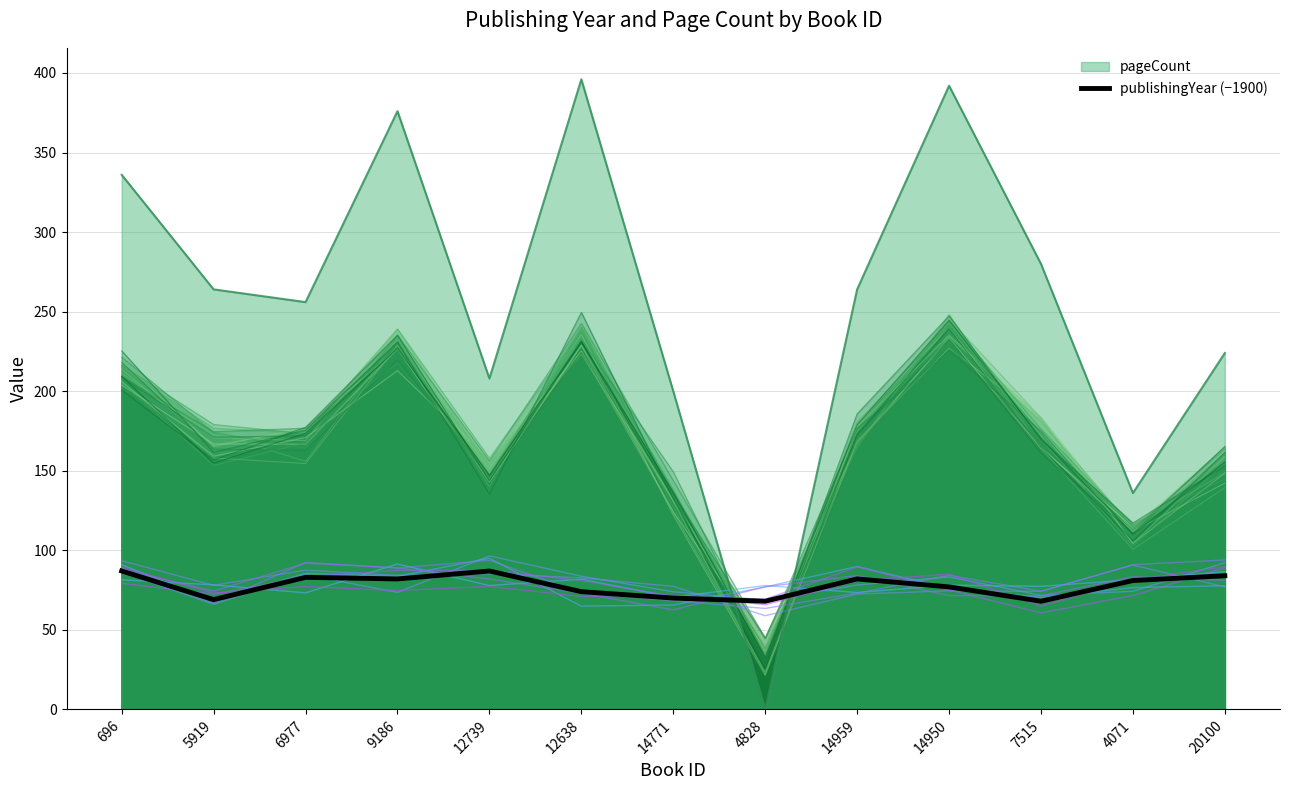

What is the value of the 7th point from the left?

70